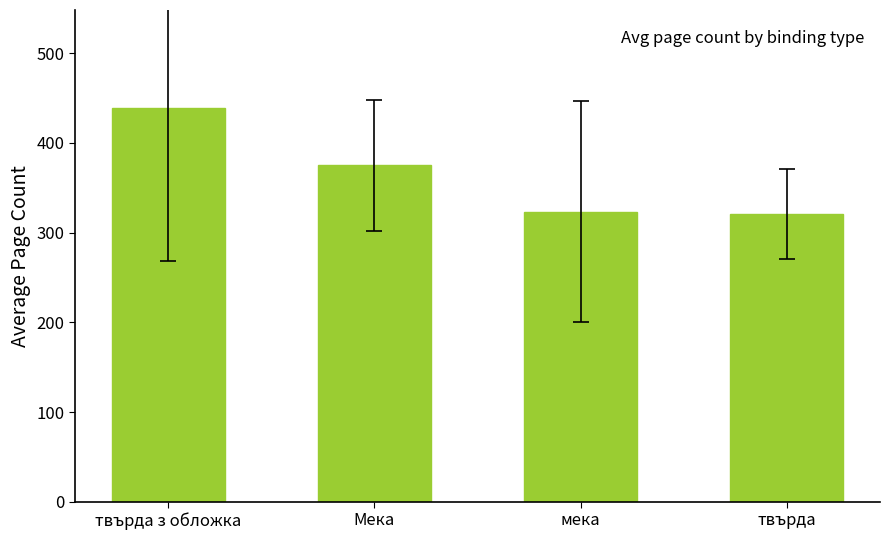

What is the ratio of the value at твърда to the value at твърда з обложка?

0.7